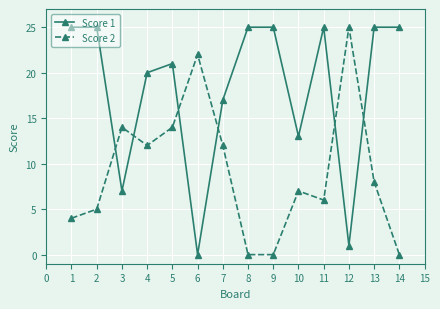

What is the approximate value of Score 1 at 6?

0